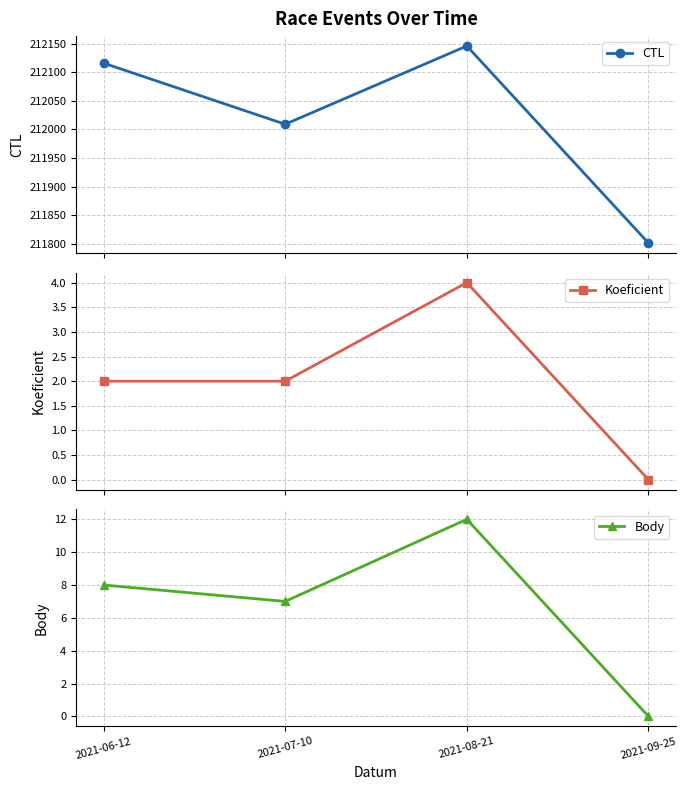

True or false: CTL and Body cross at least once.

False